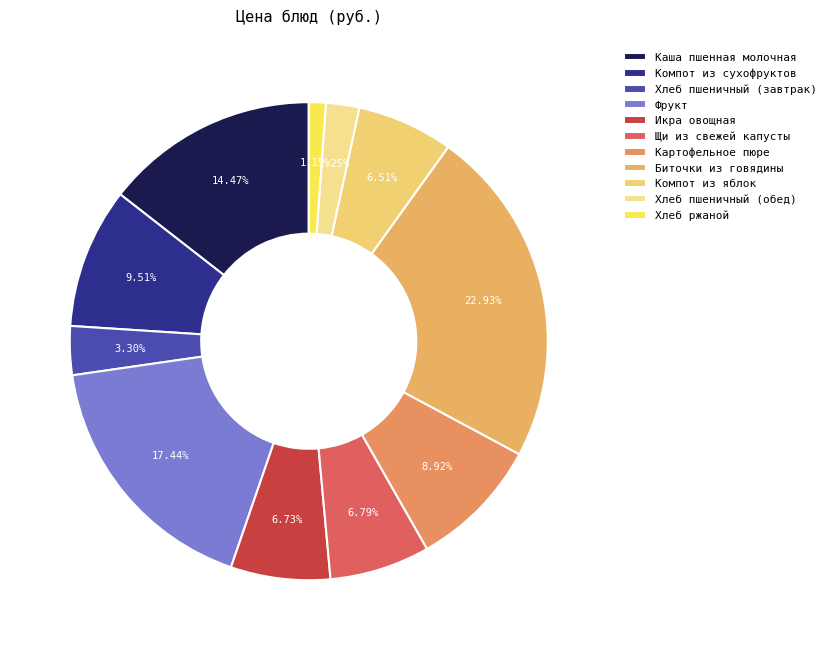

Count the number of slices in the pie.

11